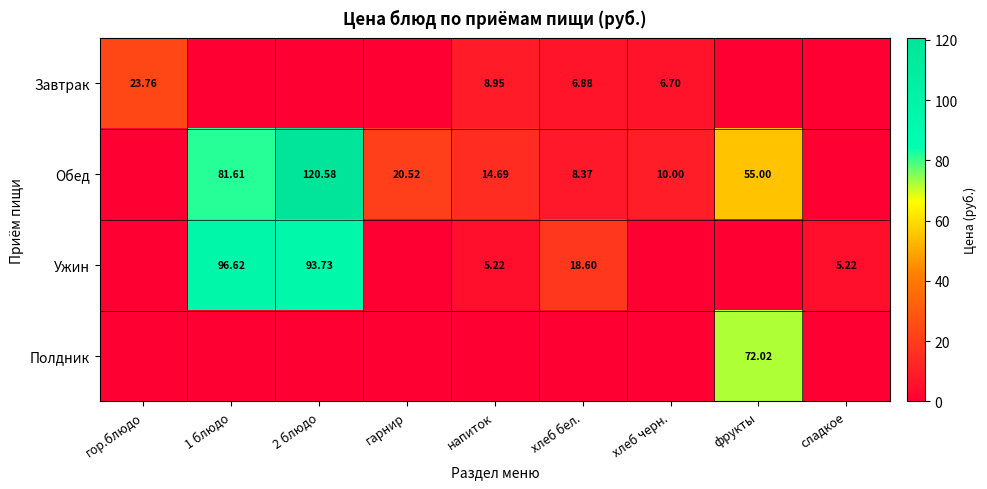

How many positive values does the Обед series have?

7